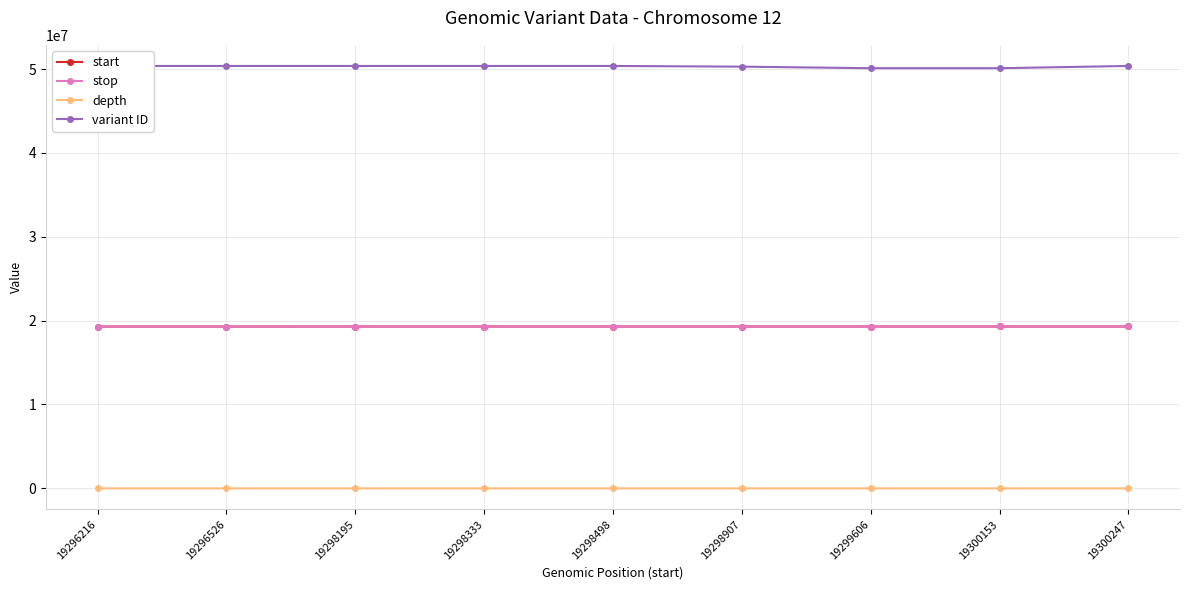

The value of variant ID at 19299606 is 67715261. True or false?

False